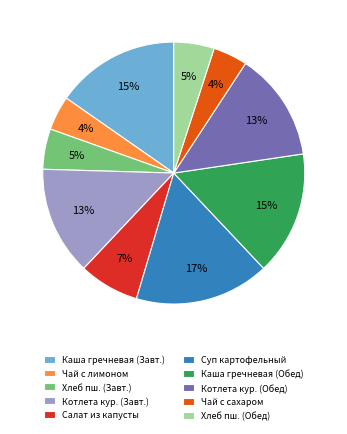

Is there a majority slice in this chart?

No